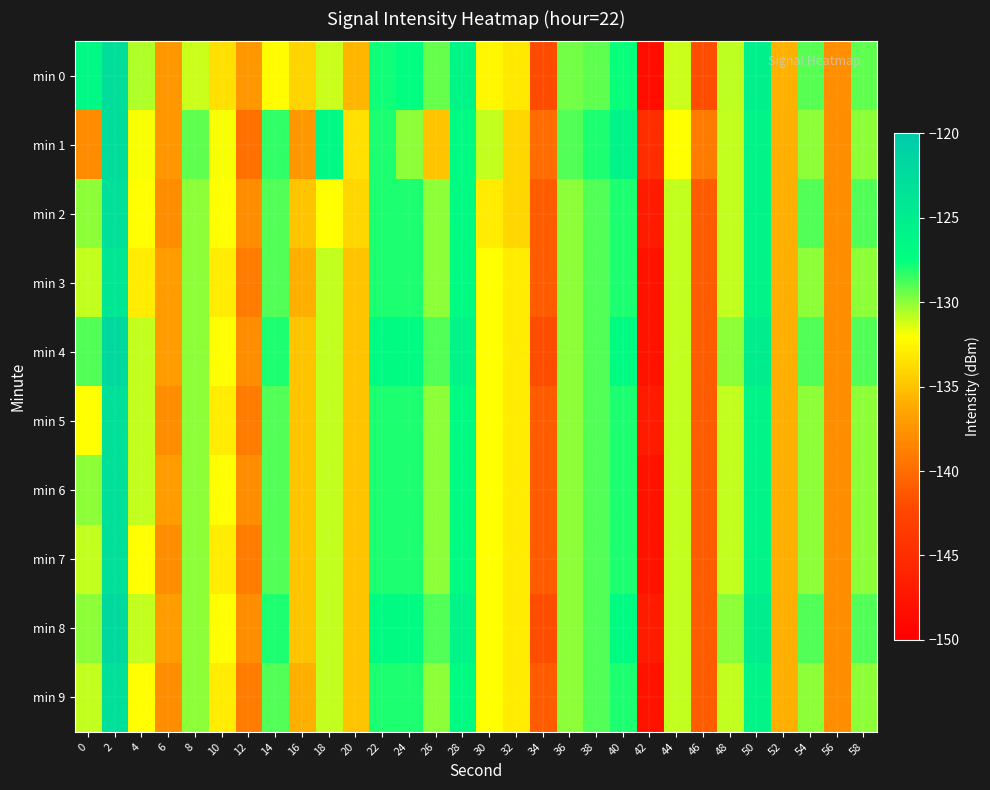

How many series are shown in this chart?

10